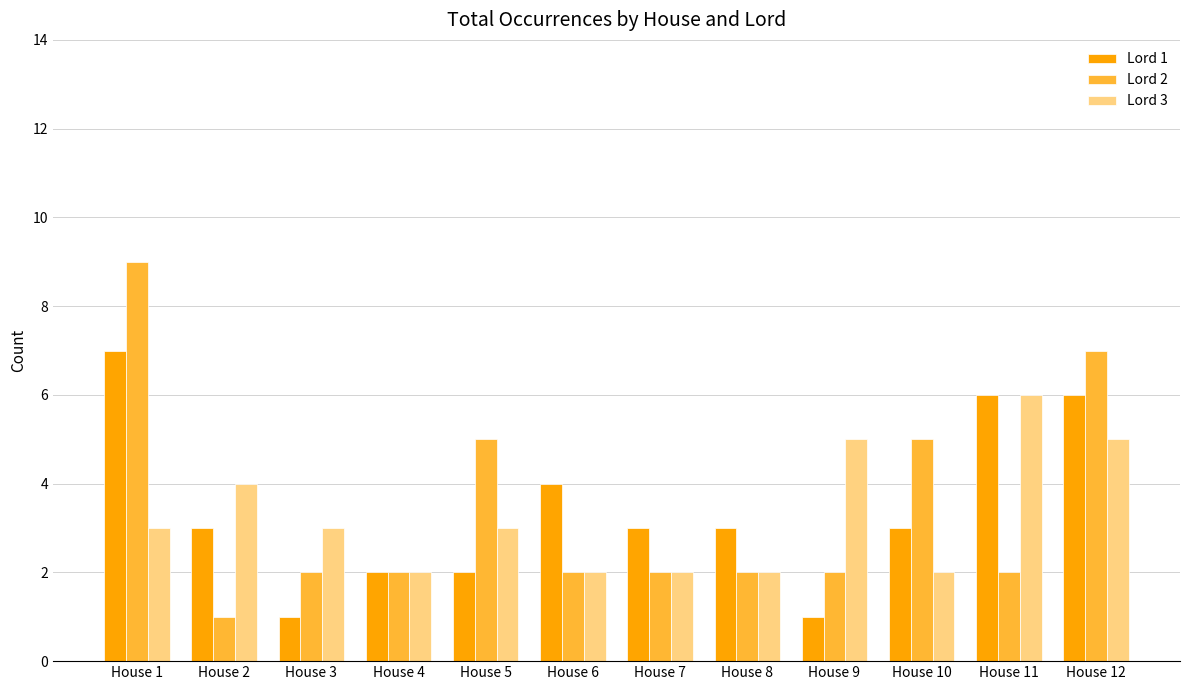

How many distinct data groups are displayed?

3